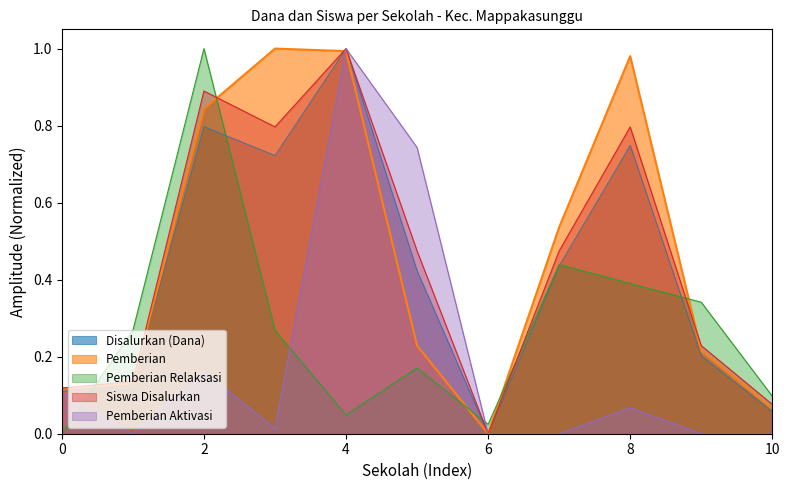

Which series has the widest spread of values?

Disalurkan (Dana)